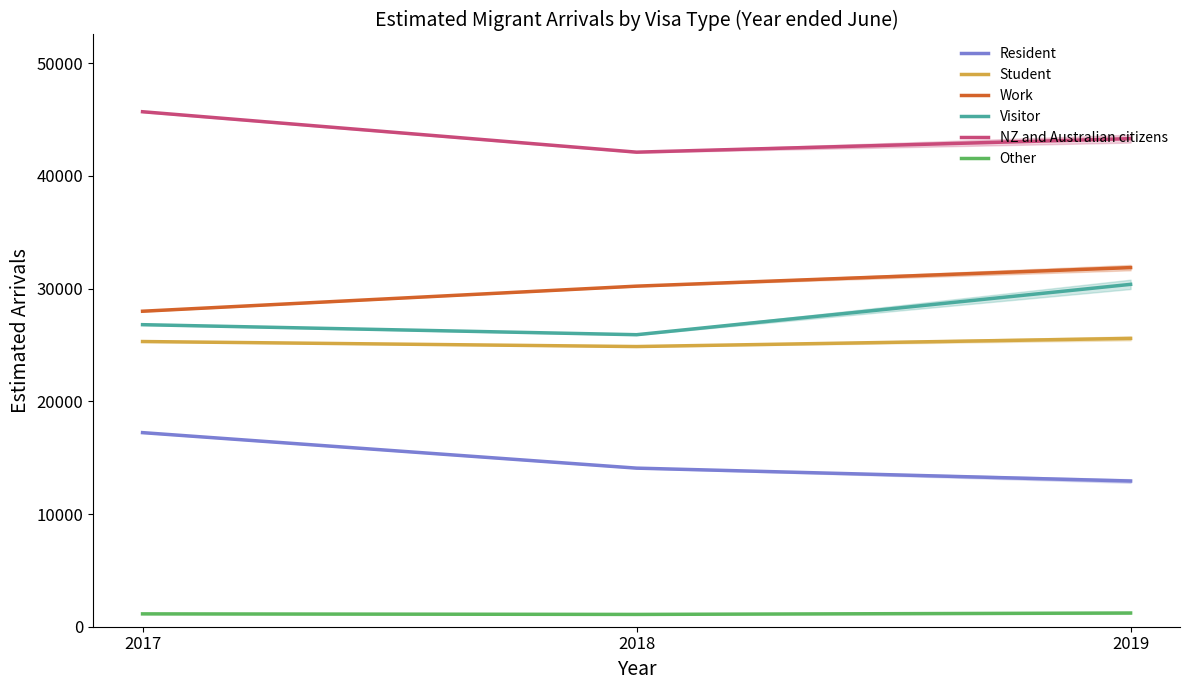

Which series has the largest range (max minus min)?

Visitor